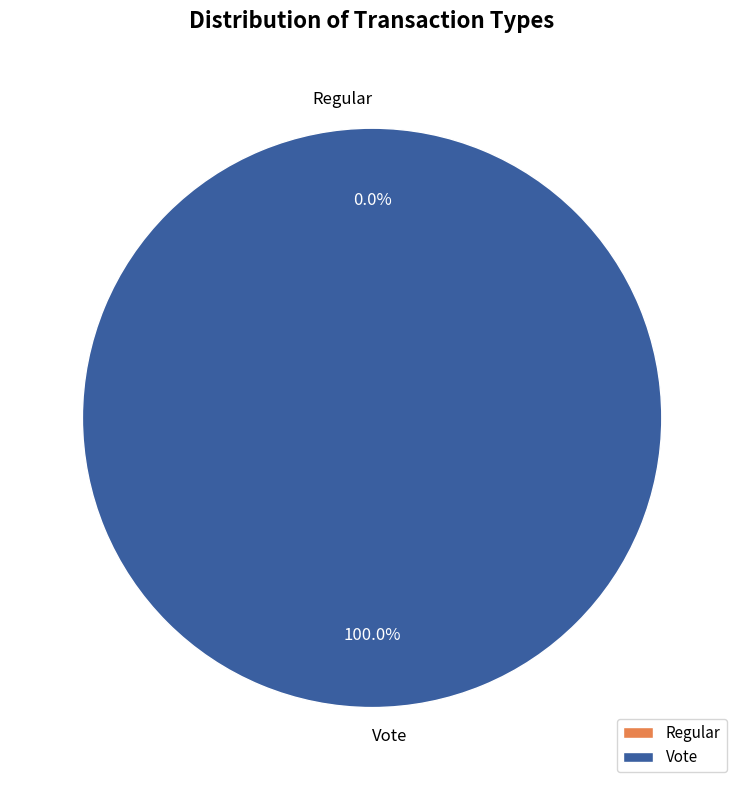

Count the number of slices in the pie.

2